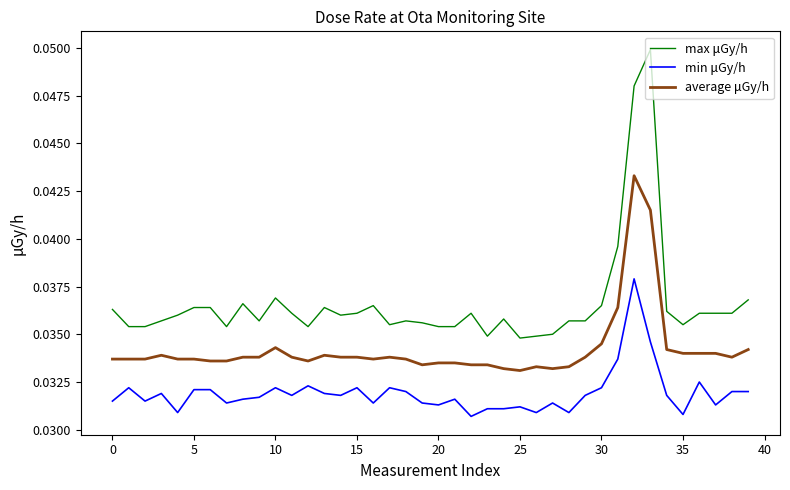

Rank the series by their maximum value, from highest to lowest.

max μGy/h, average μGy/h, min μGy/h